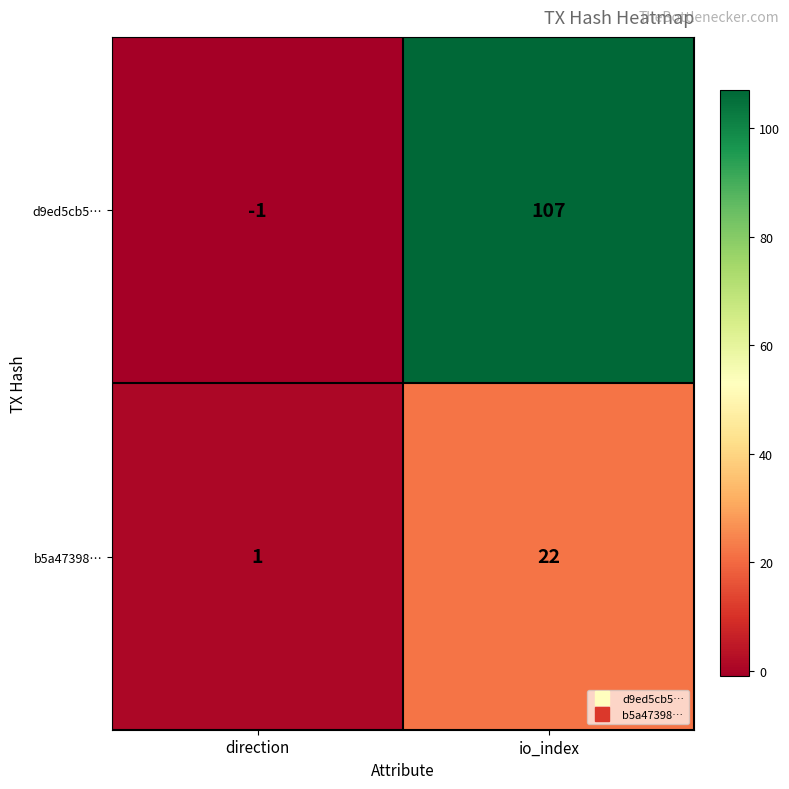

What is the difference between the maximum and minimum values in the b5a47398… series?

21